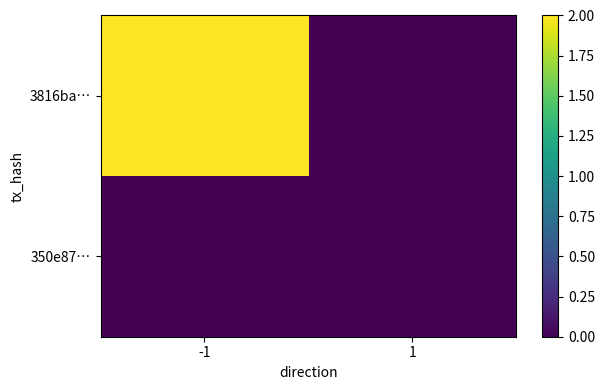

Reading right to left, list all the values displayed in this chart.

3816ba…: 1=0	-1=2
350e87…: 1=0	-1=0